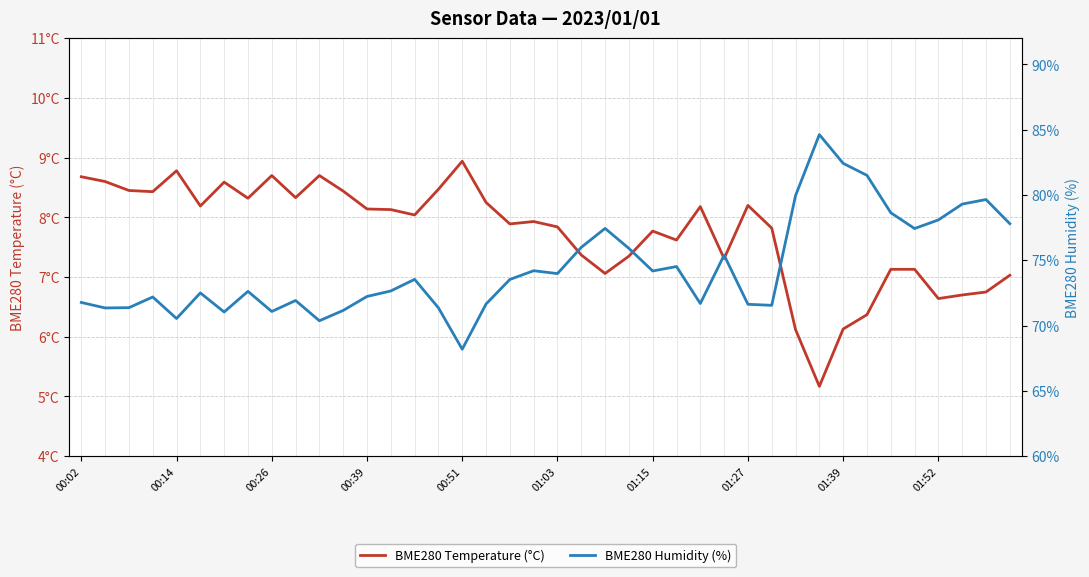

What is the minimum value for BME280 Temperature (°C)?

5.2